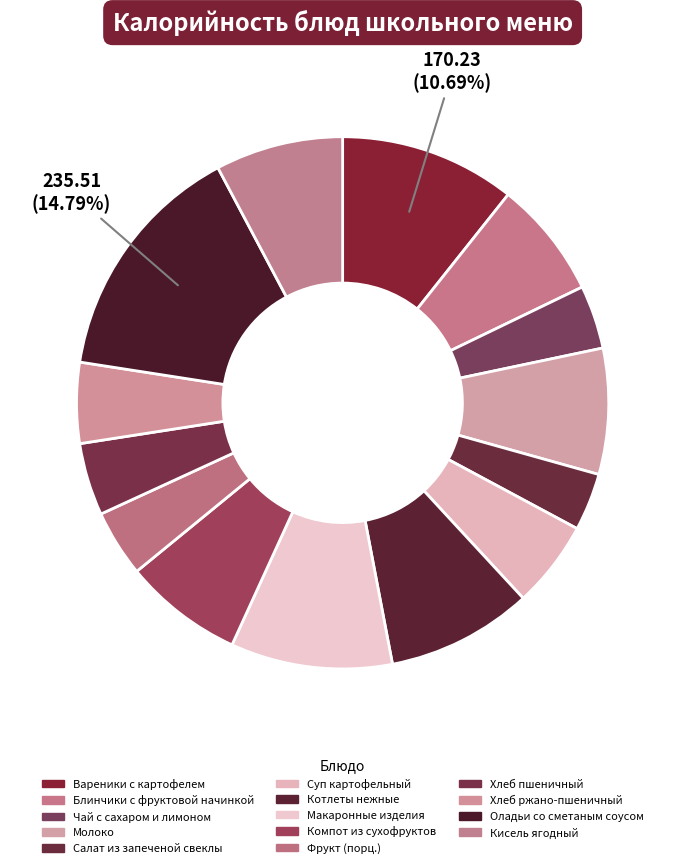

How many segments does this pie chart have?

14